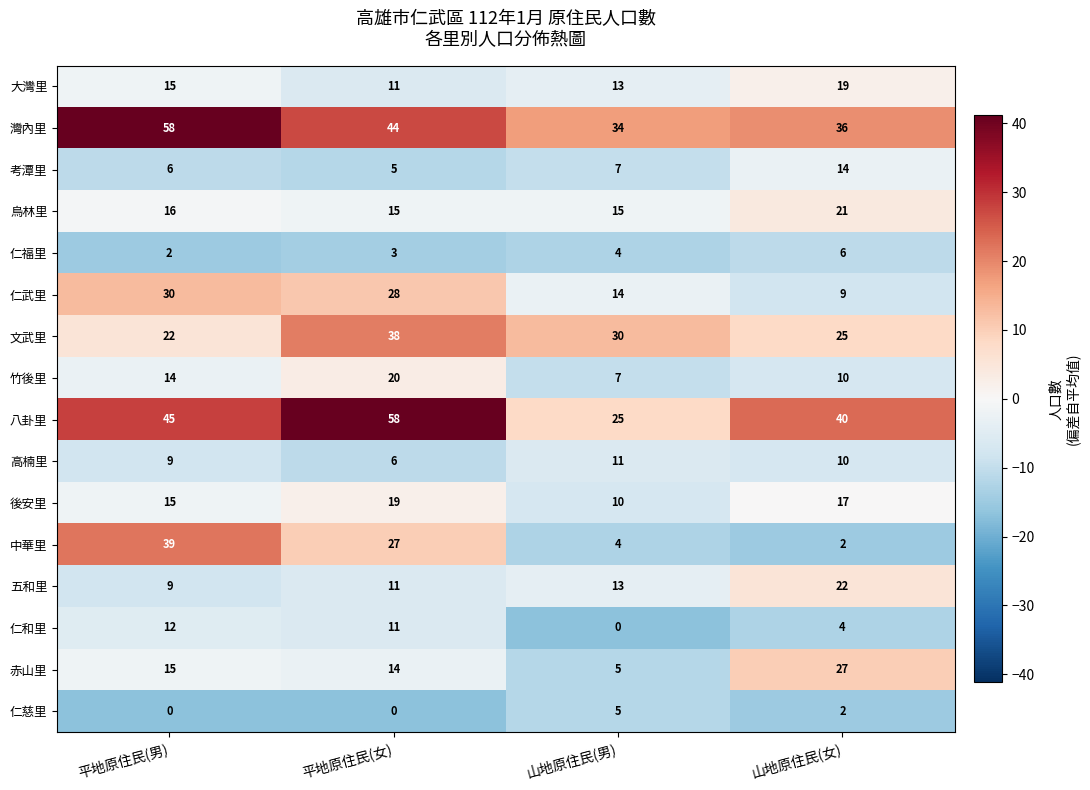

What is the spread (max minus min) of values at 山地原住民(女)?

38